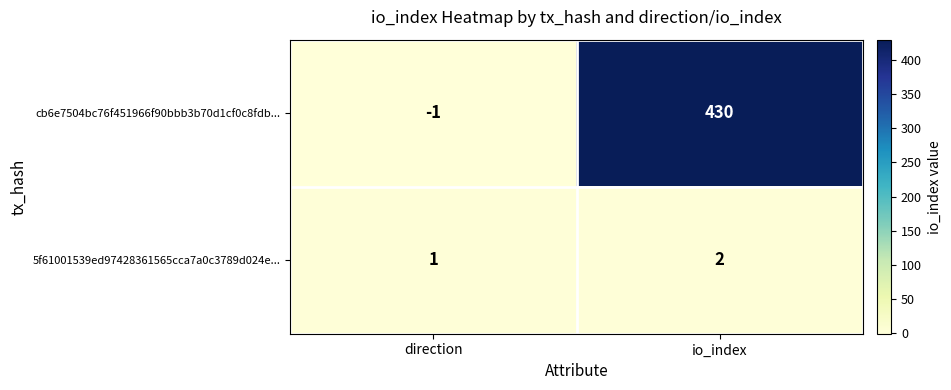

List the series in order of their peak value, highest first.

cb6e7504bc76f451966f90bbb3b70d1cf0c8fdb..., 5f61001539ed97428361565cca7a0c3789d024e...